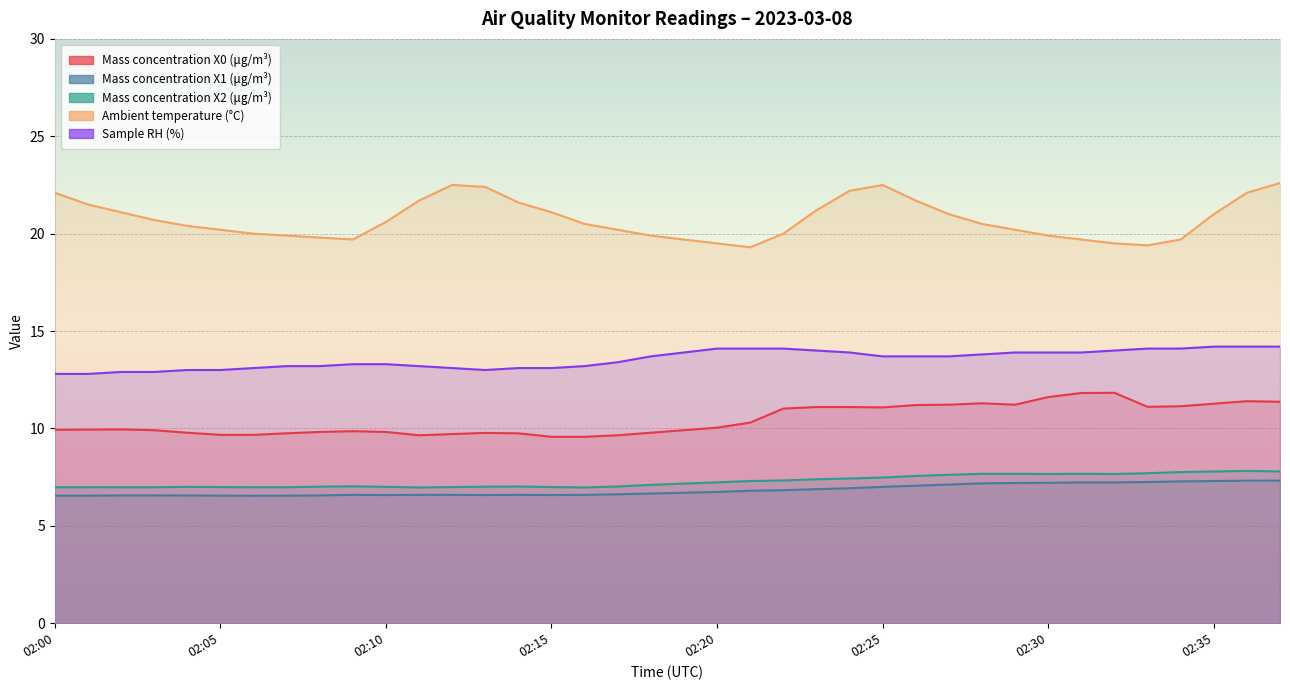

True or false: Ambient temperature (°C) and Sample RH (%) intersect in this chart.

False